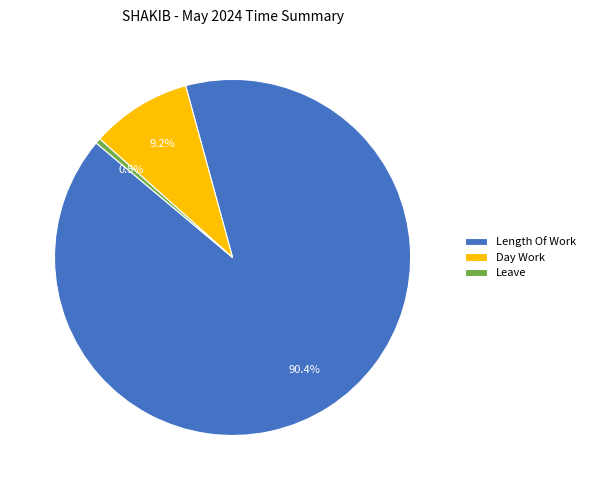

Which category has the biggest portion of the pie?

Length Of Work